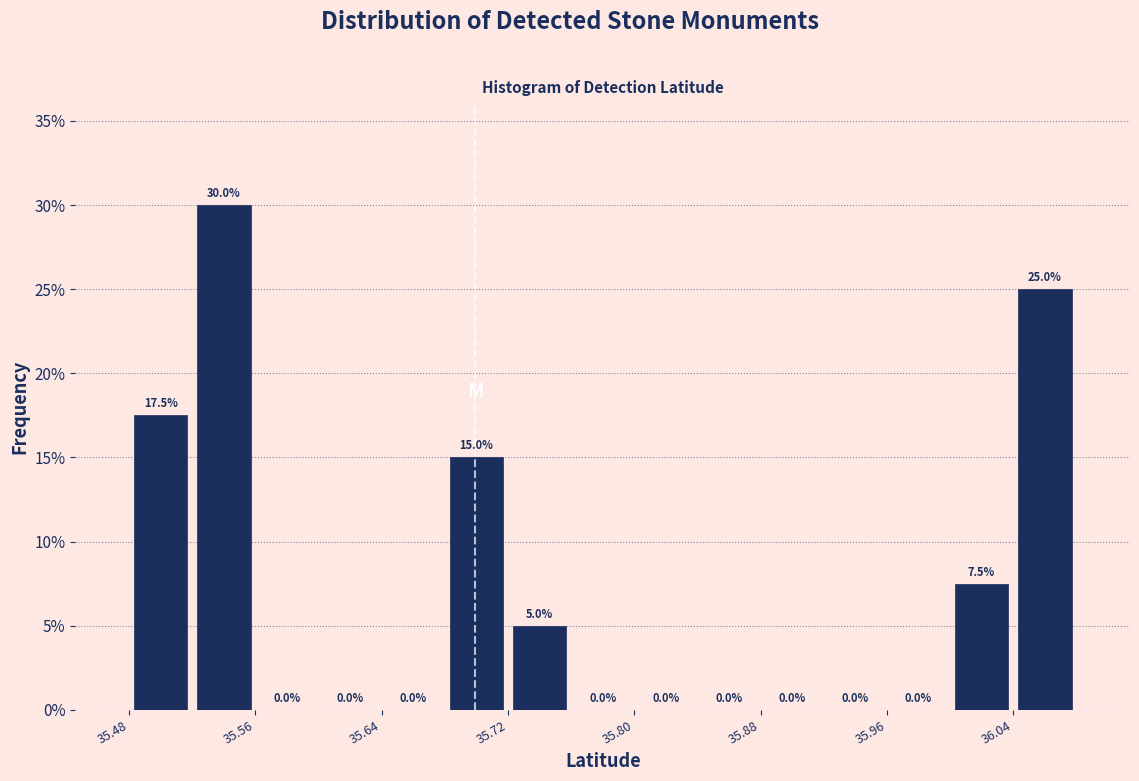

Read against the x-axis, roughly where is the centre of the tallest bar?

35.54